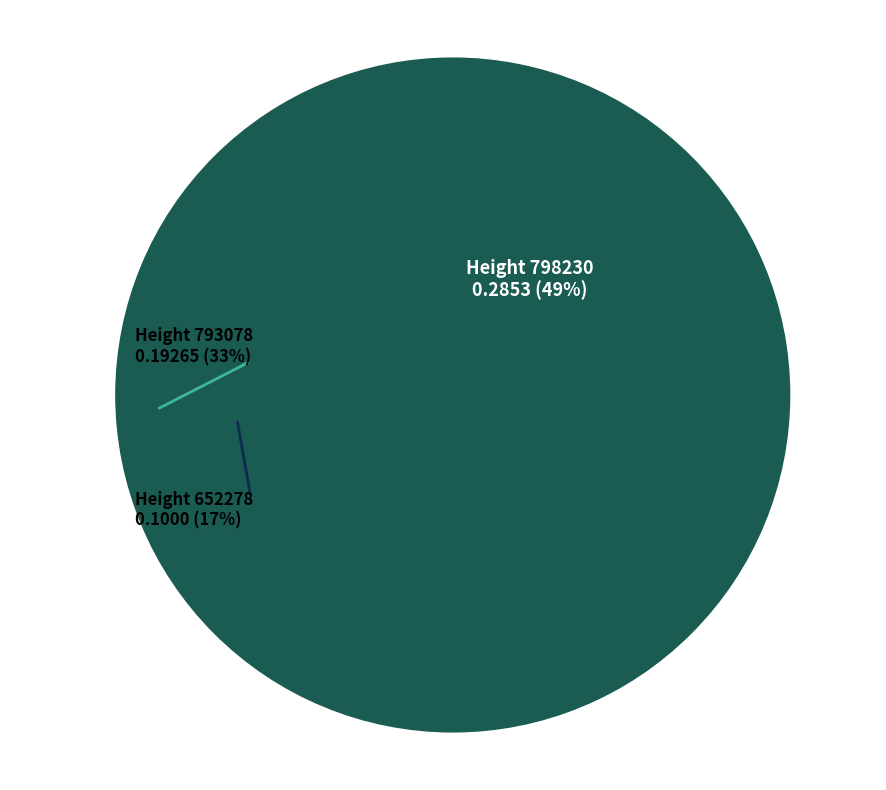

To the nearest percent, what is the difference between the largest and smallest slice percentages?

32%